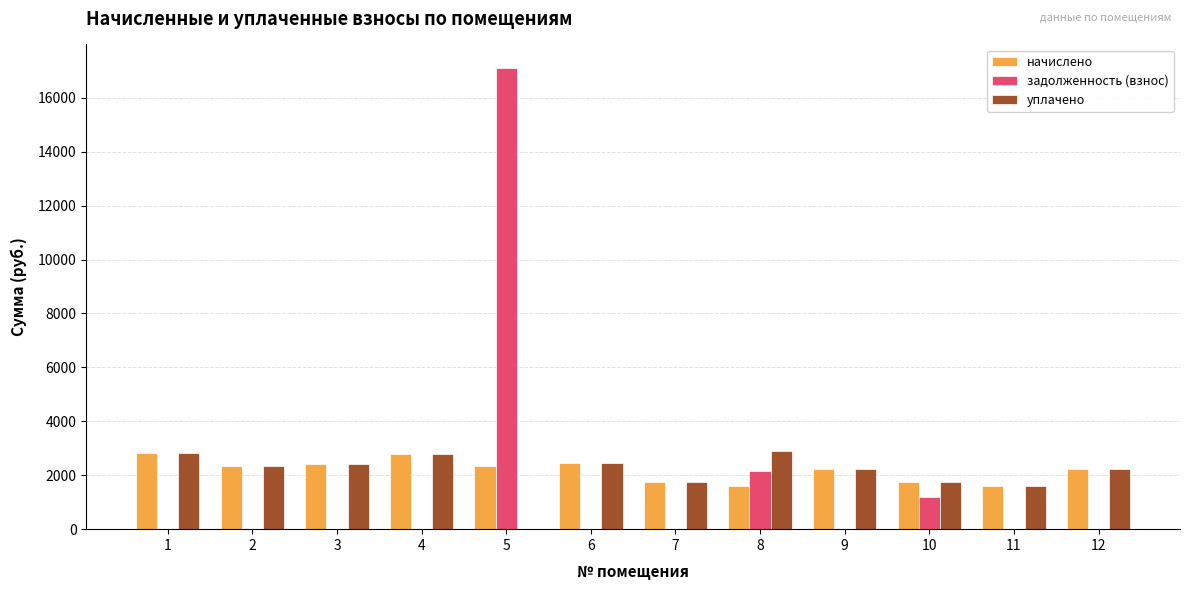

The value of уплачено at 8 is 2894.6. True or false?

True